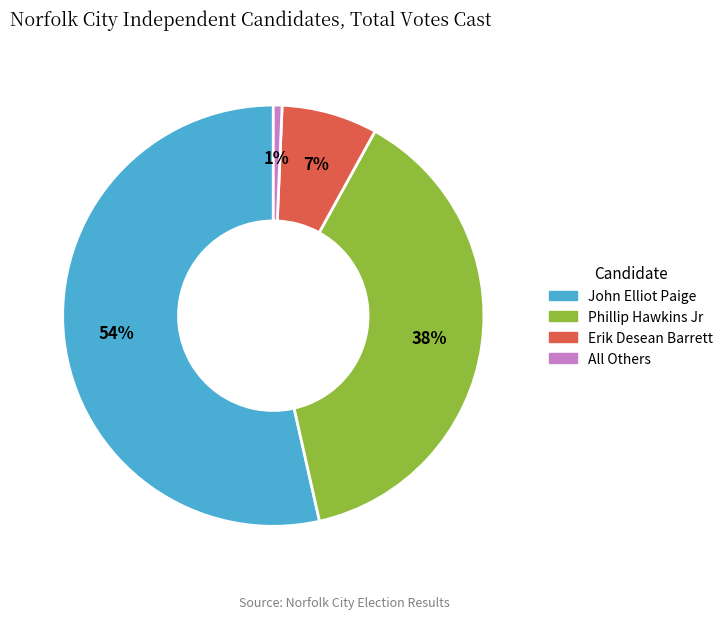

To the nearest percent, what is the average slice percentage?

25%